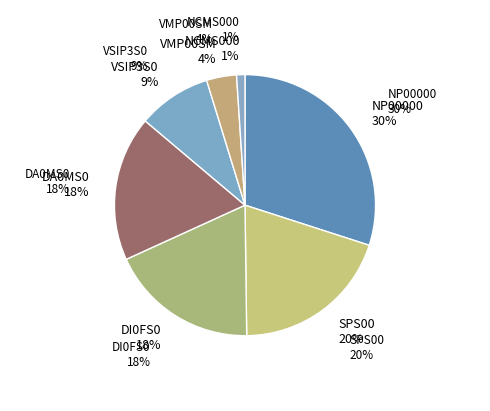

What is the total percentage of NCMS000 and AQ0MS0?

1.0%